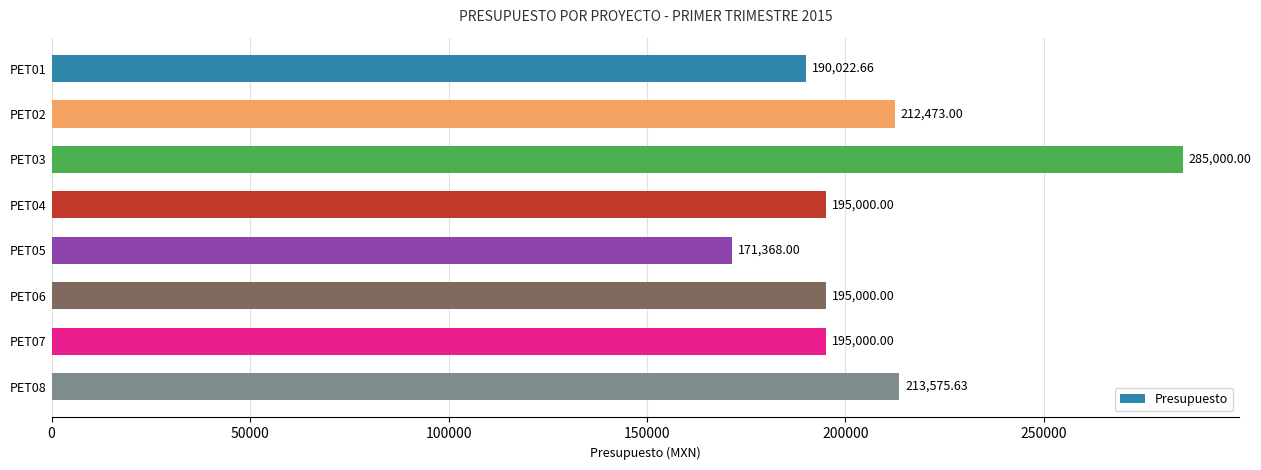

What is the difference between the values at PET03 and PET02?

72527.0